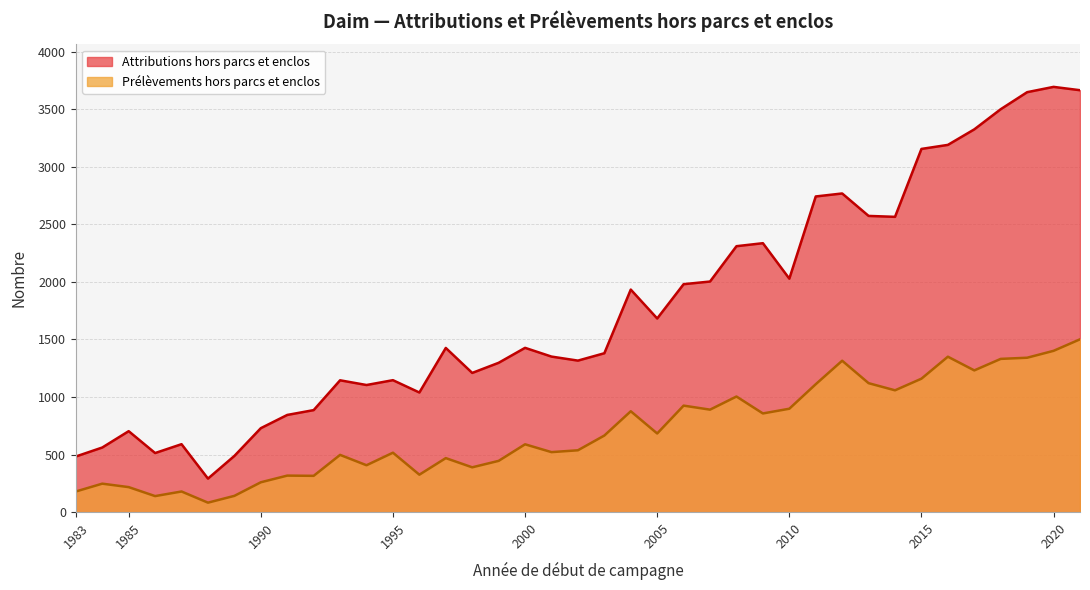

What is the approximate value of Attributions hors parcs et enclos at 1988?

291